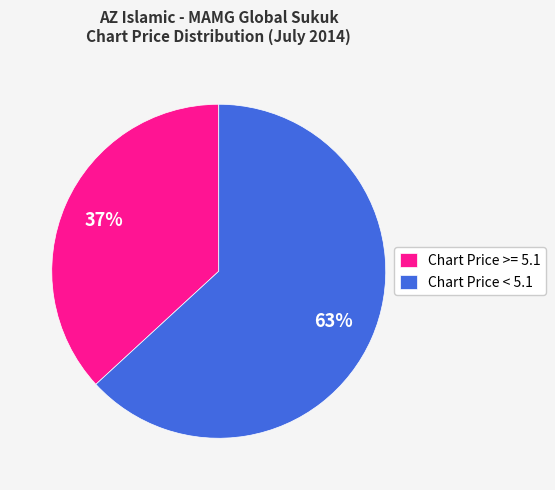

Is there a majority slice in this chart?

Yes